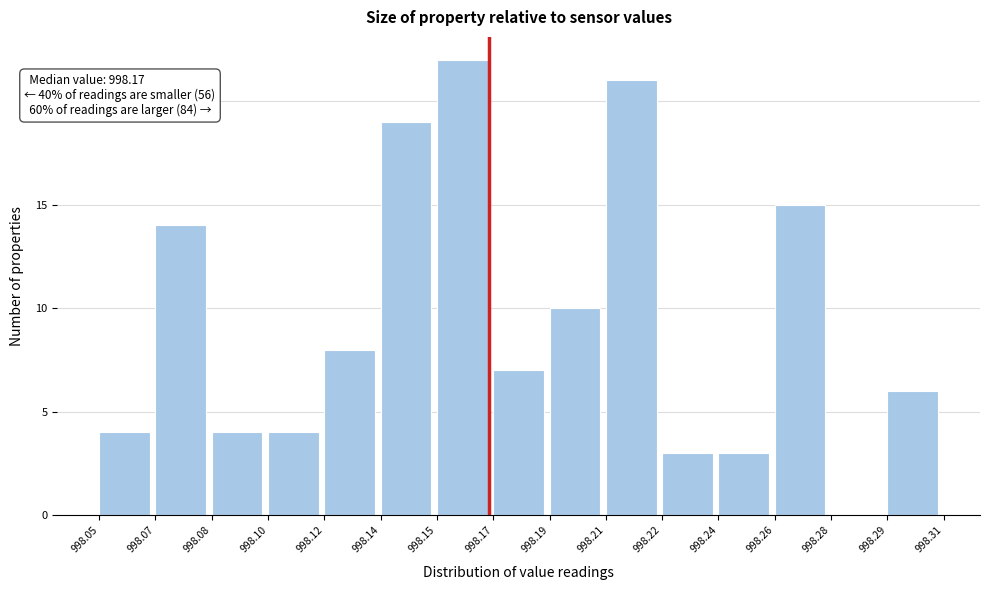

Reading left to right, transcribe all the data shown in this chart.

998.05=4	998.07=14	998.08=4	998.10=4	998.12=8	998.14=19	998.15=22	998.17=7	998.19=10	998.21=21	998.22=3	998.24=3	998.26=15	998.28=0	998.29=6